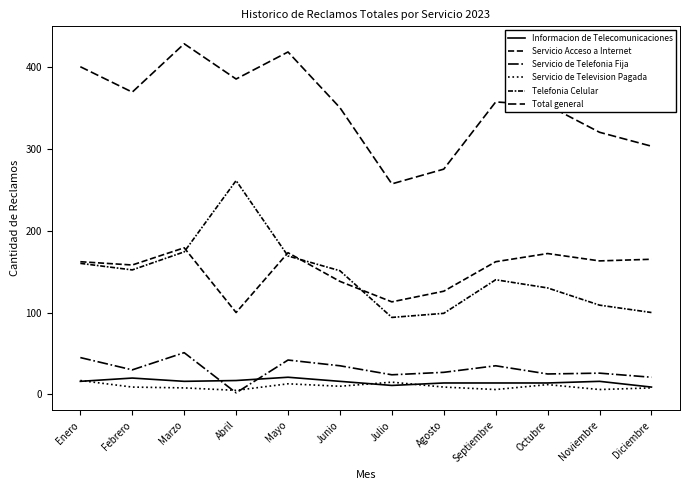

How many intersections are there between Servicio de Television Pagada and Informacion de Telecomunicaciones?

3